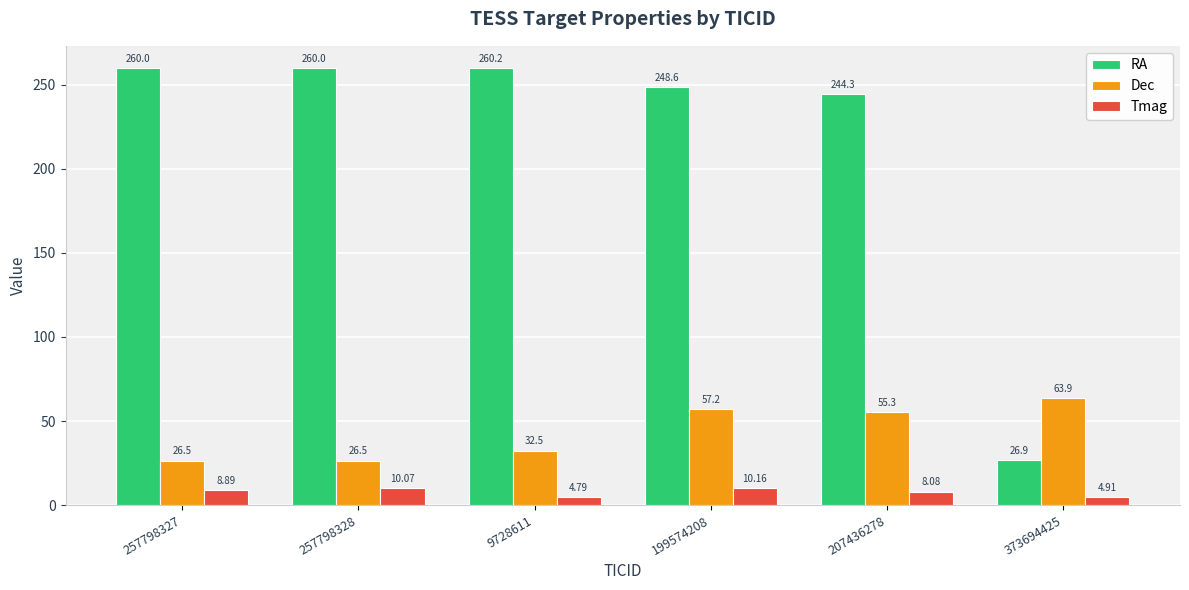

What are all the series names shown in the legend?

RA, Dec, Tmag